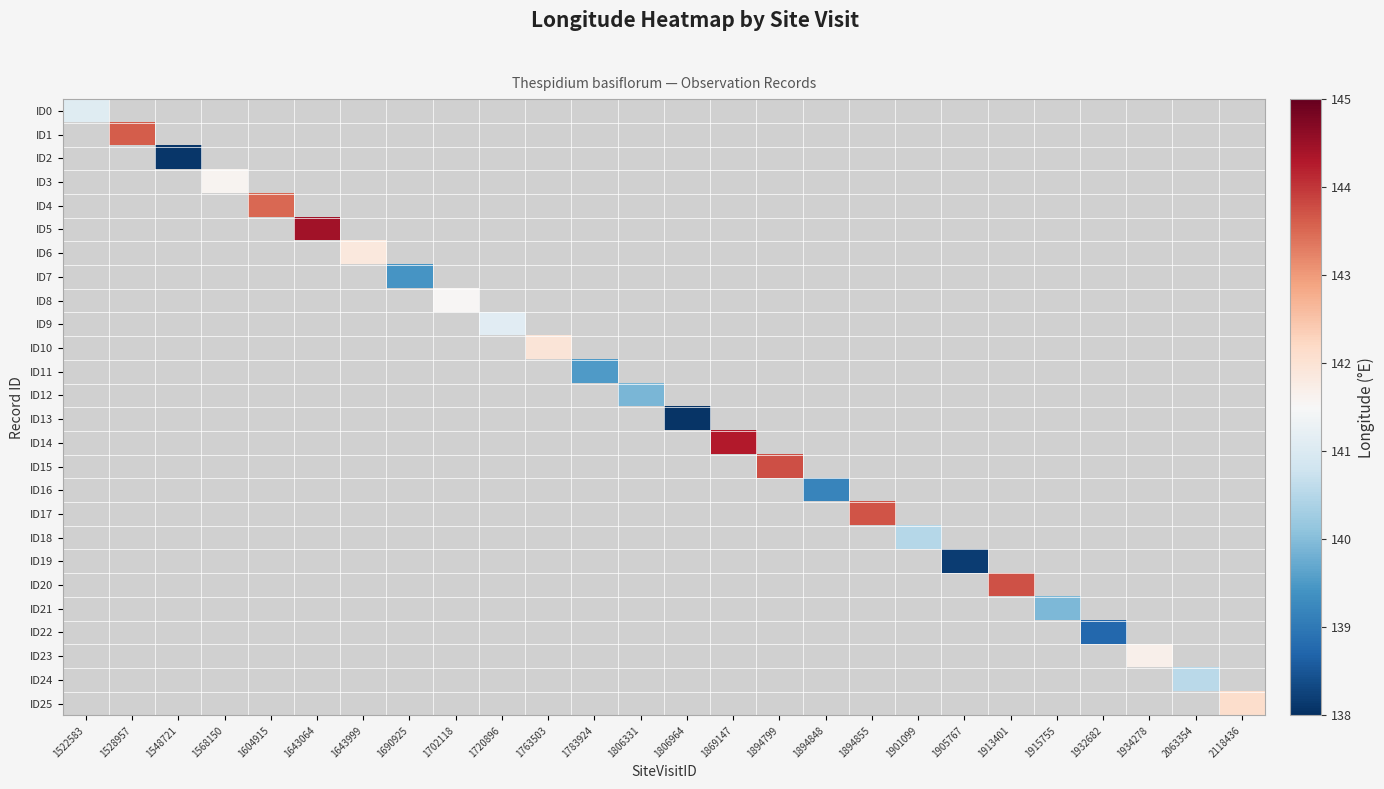

List the series in order of their peak value, highest first.

ID5, ID14, ID15, ID20, ID17, ID1, ID4, ID25, ID10, ID6, ID23, ID3, ID8, ID9, ID0, ID24, ID18, ID21, ID12, ID11, ID7, ID16, ID22, ID19, ID2, ID13